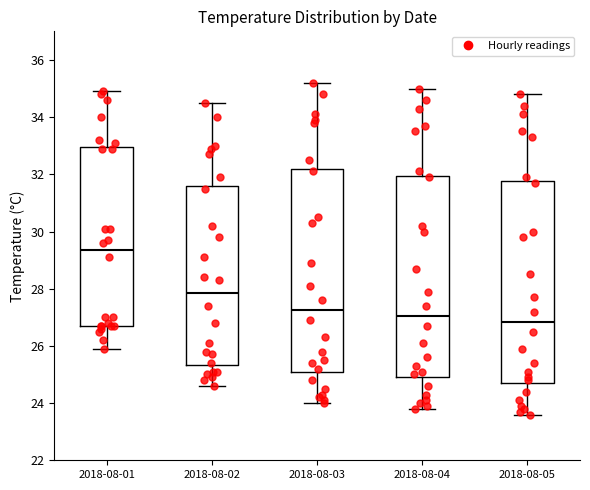

Reading left to right, transcribe this box plot: for each box, give where its median line is, the range the box spans, and where its two whiskers end, as read against the y-axis. The values are not printed on the chart, so give them approximately, as read against the axis.

2018-08-01: median 29.4, box 26.8 to 33.0, whiskers 26.0 to 35.0
2018-08-02: median 27.8, box 25.4 to 31.6, whiskers 24.6 to 34.6
2018-08-03: median 27.2, box 25.2 to 32.2, whiskers 24.0 to 35.2
2018-08-04: median 27.0, box 25.0 to 32.0, whiskers 23.8 to 35.0
2018-08-05: median 26.8, box 24.8 to 31.8, whiskers 23.6 to 34.8